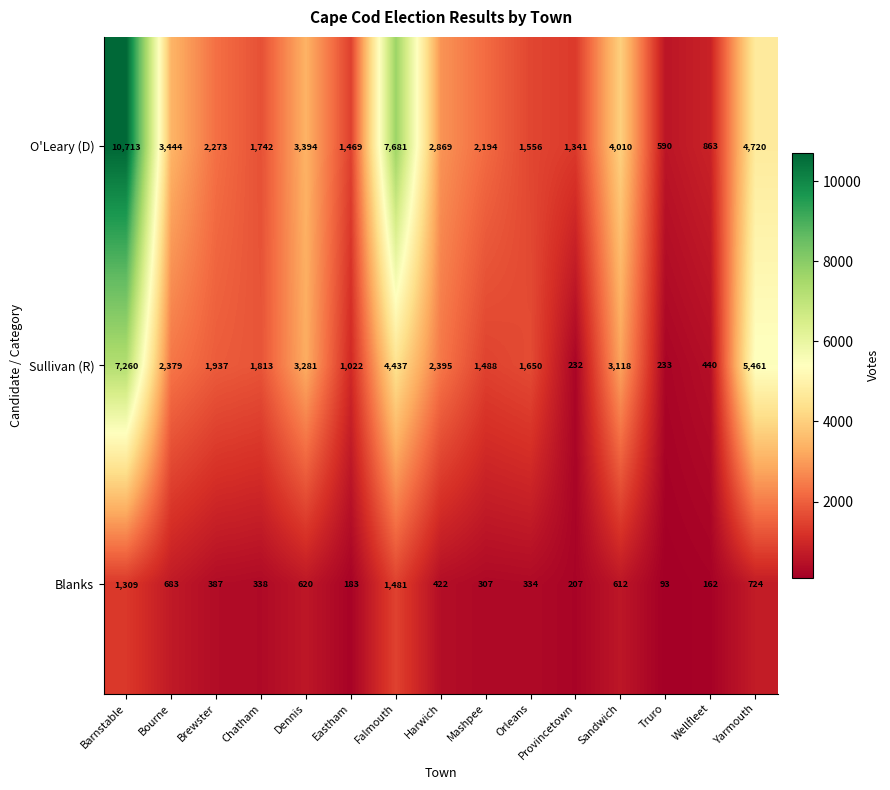

What is the total value across all series at Barnstable?

19282